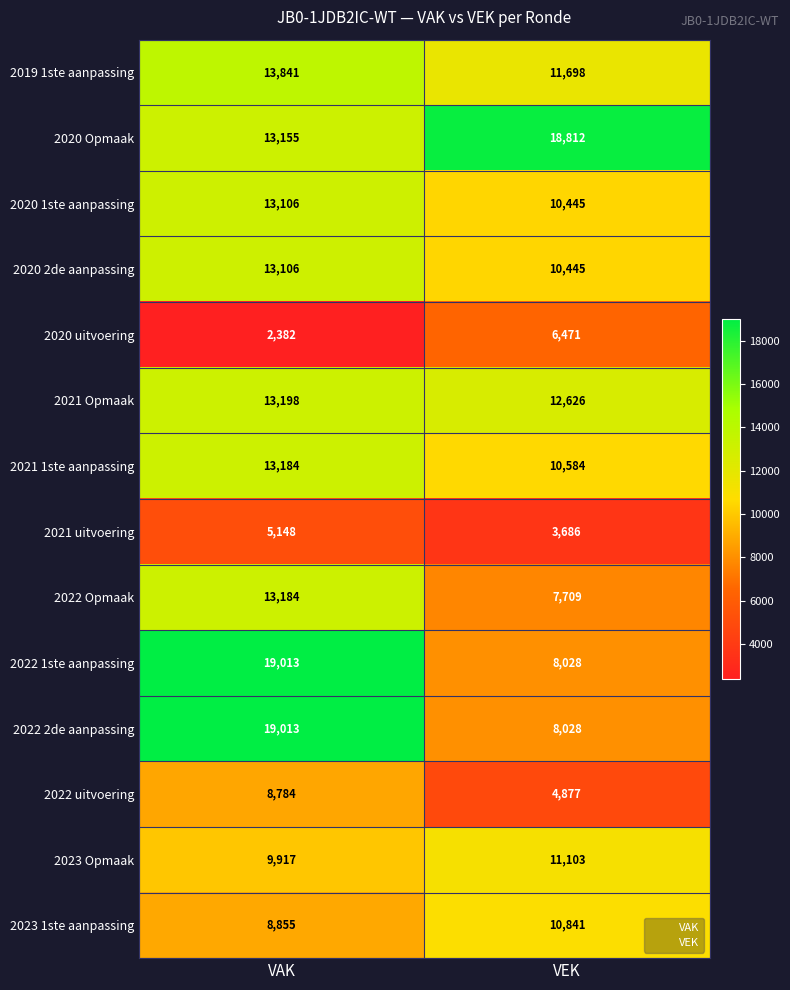

Which series has the largest total across all categories?

2020 Opmaak